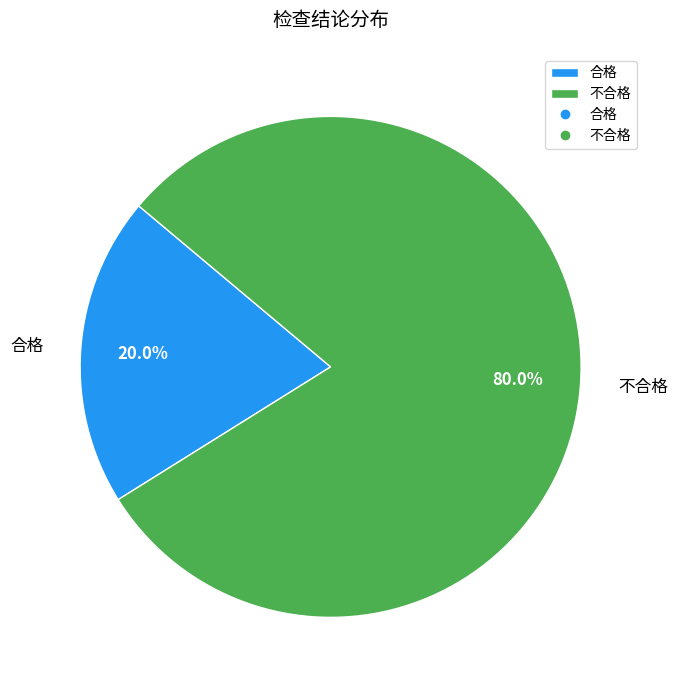

Which slice is the smallest?

合格